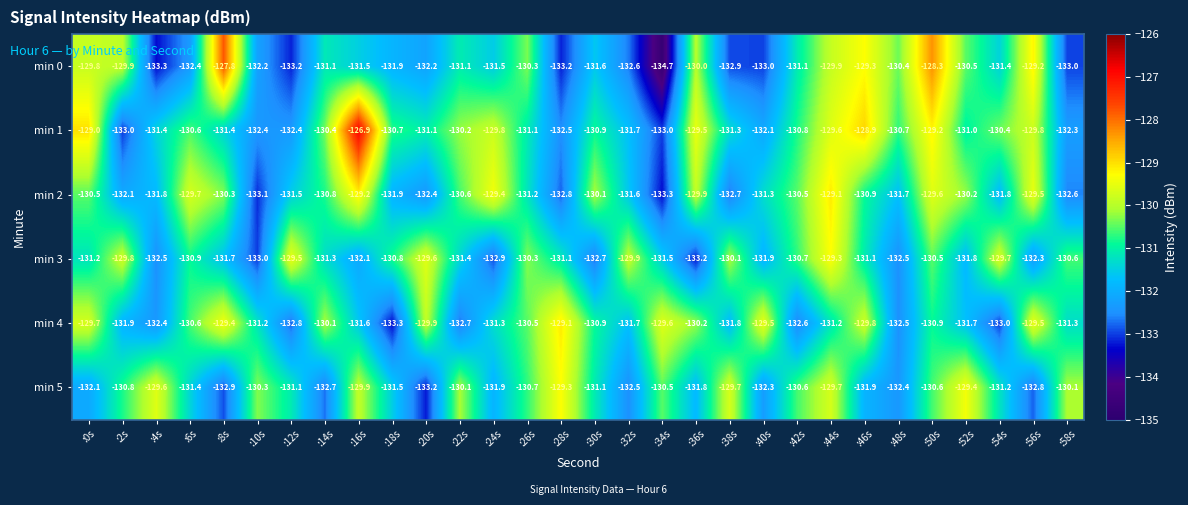

How many data points does each series have?

30